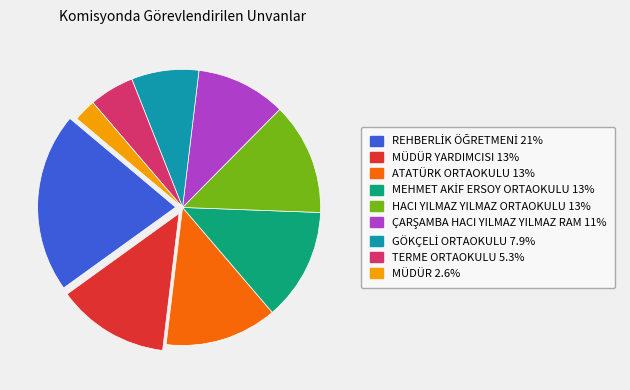

Is there a majority slice in this chart?

No